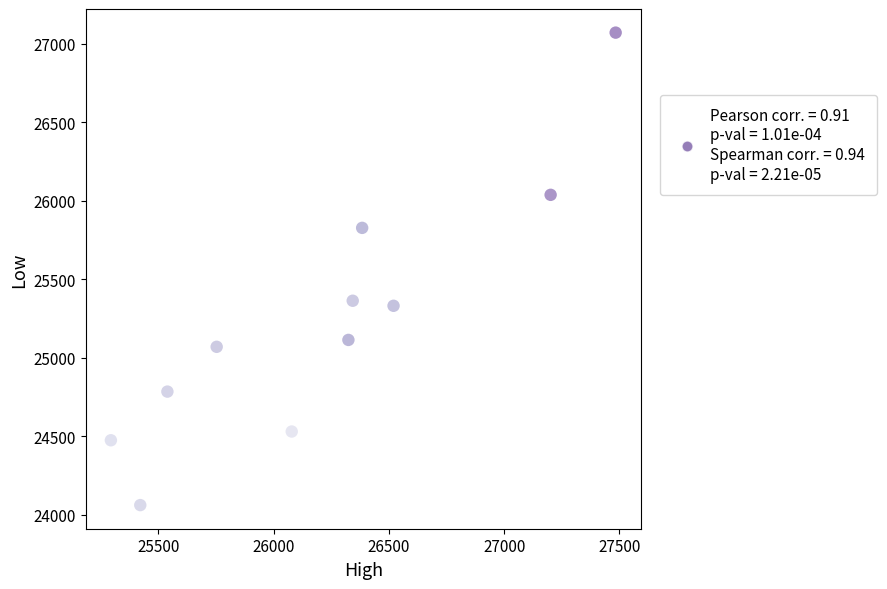

What is the range of Y values (max minus min)?

3007.5